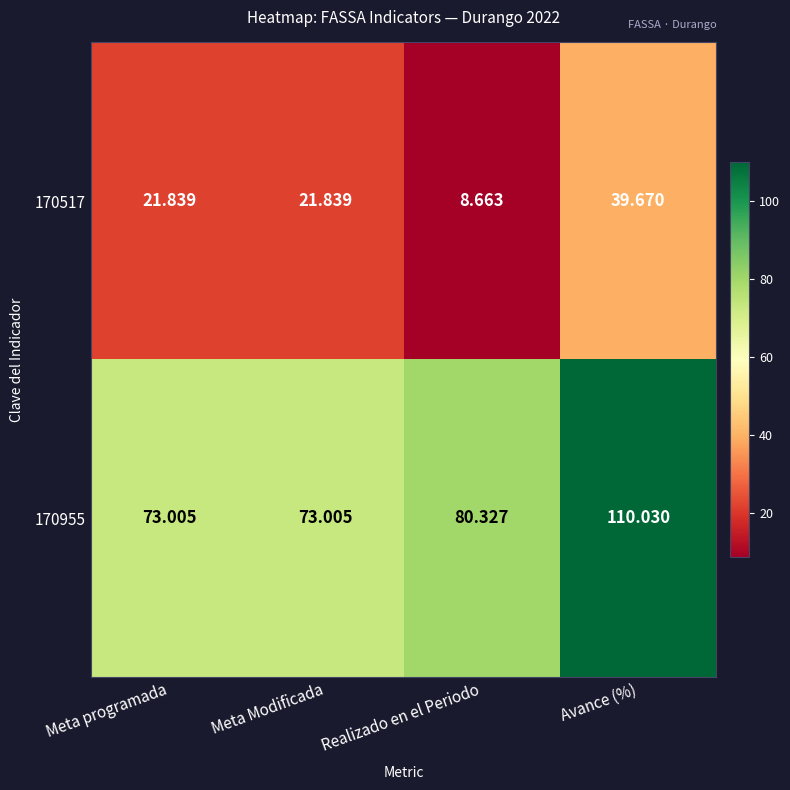

Is the value of 170517 at Realizado en el Periodo greater than the value of 170955 at Avance (%)?

No